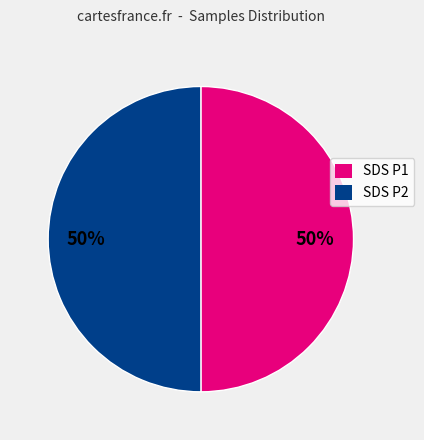

To the nearest percent, what is the average slice percentage?

50%